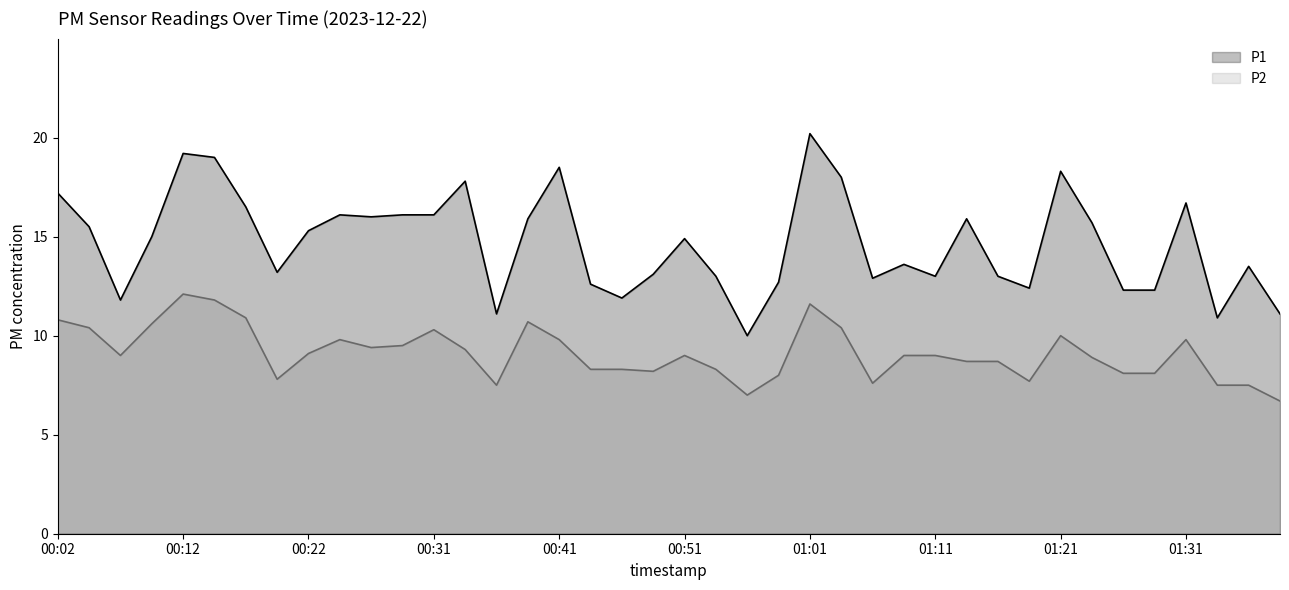

At which label does P2 first exceed 9?

00:02